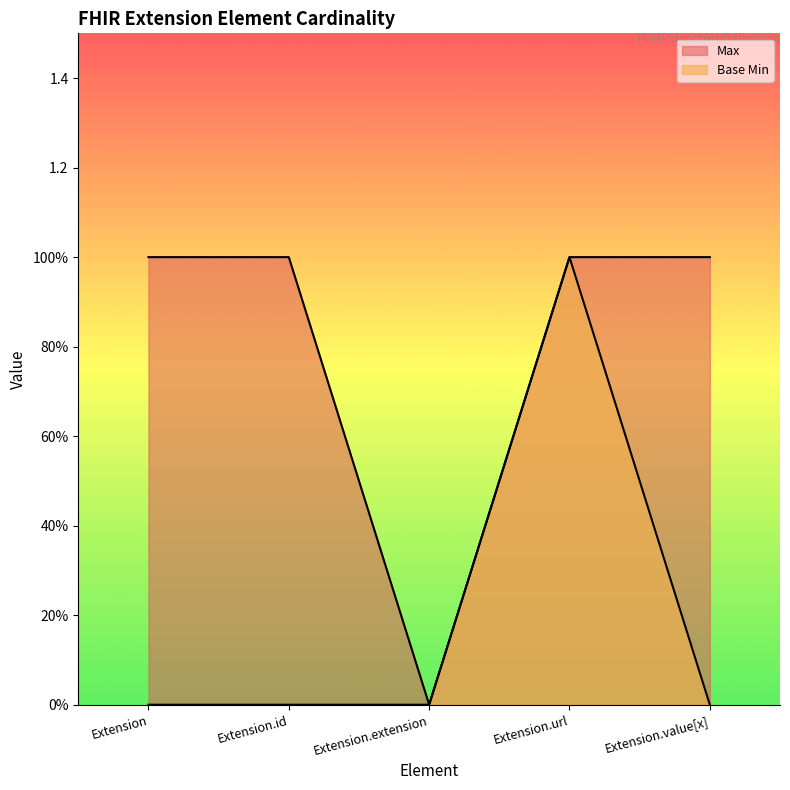

At how many categories does at least one series exceed 0?

4